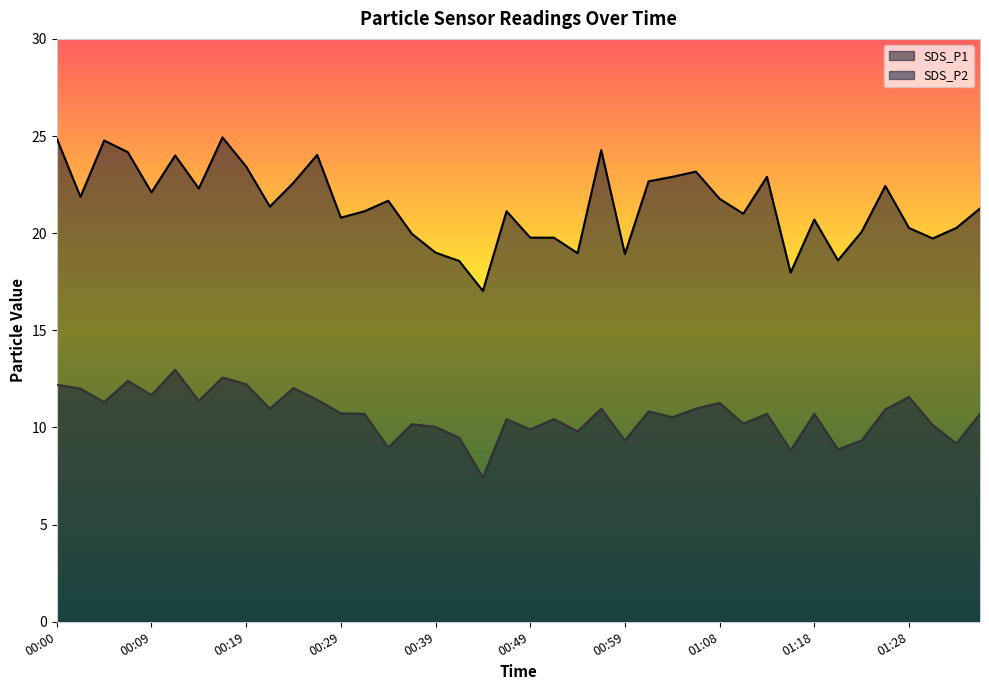

Which series changed the most between 00:29 and 01:11?

SDS_P2